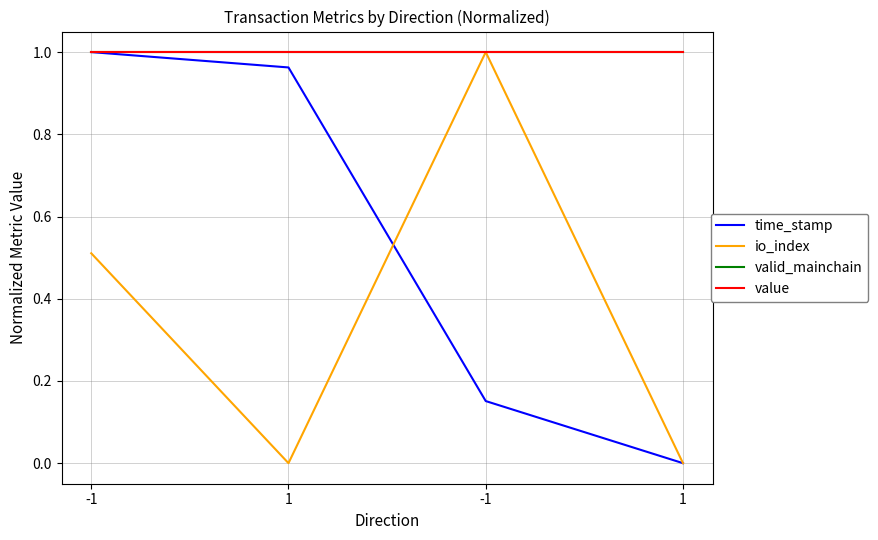

Where is the first local minimum for io_index?

1